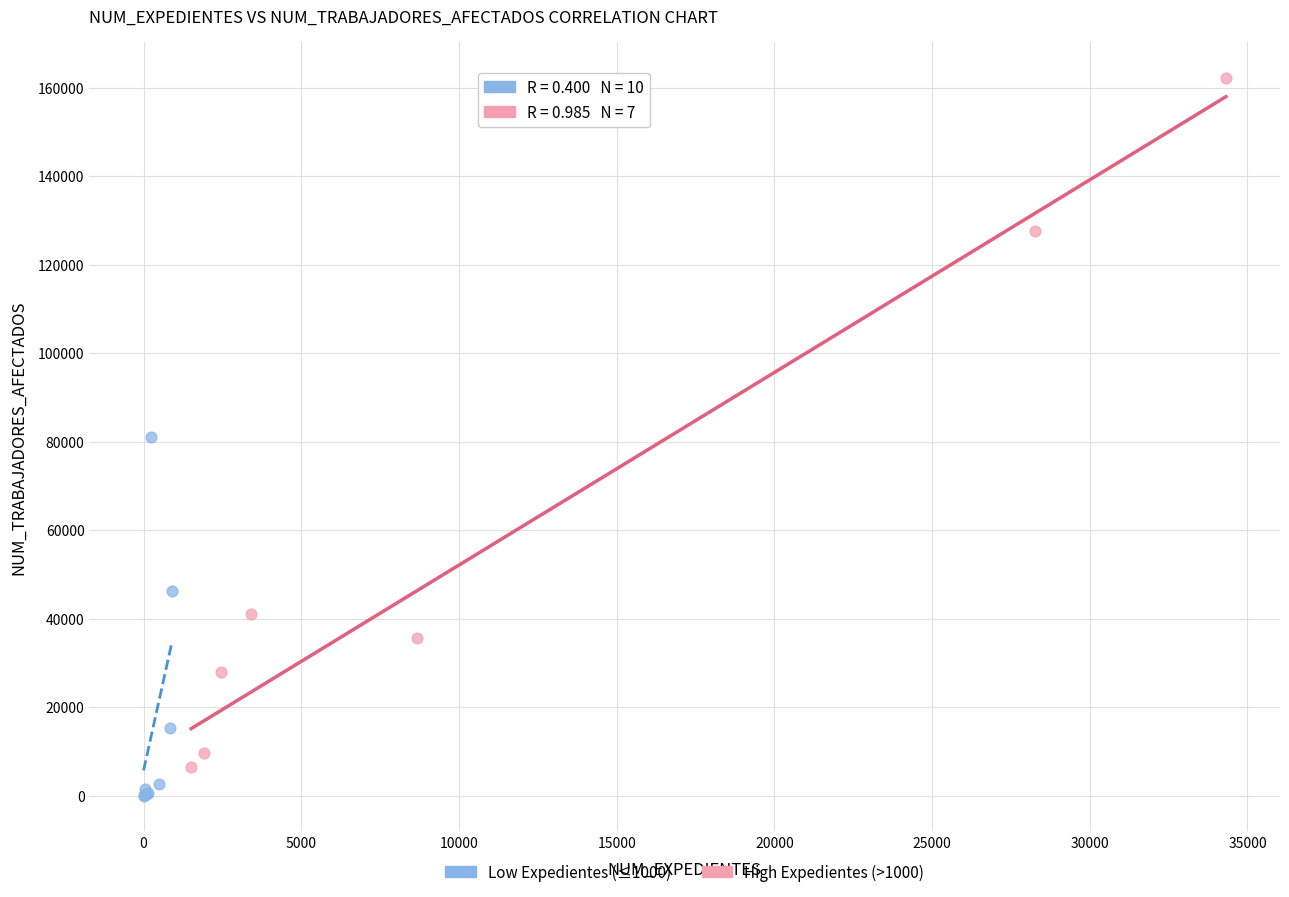

Which series has the widest spread of Y values?

High Expedientes (>1000)